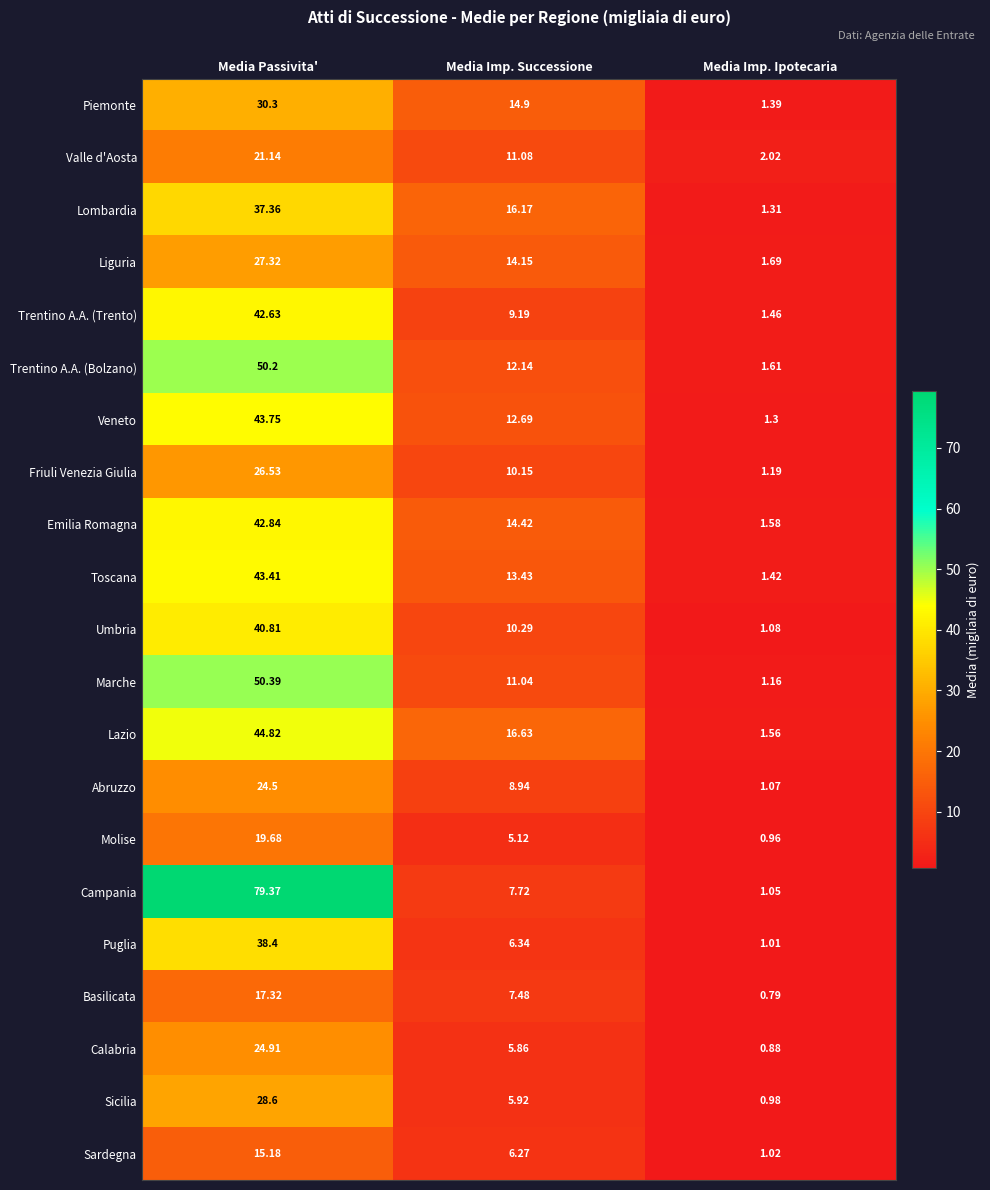

List the series in order of their peak value, lowest first.

Sardegna, Basilicata, Molise, Valle d'Aosta, Abruzzo, Calabria, Friuli Venezia Giulia, Liguria, Sicilia, Piemonte, Lombardia, Puglia, Umbria, Trentino A.A. (Trento), Emilia Romagna, Toscana, Veneto, Lazio, Trentino A.A. (Bolzano), Marche, Campania